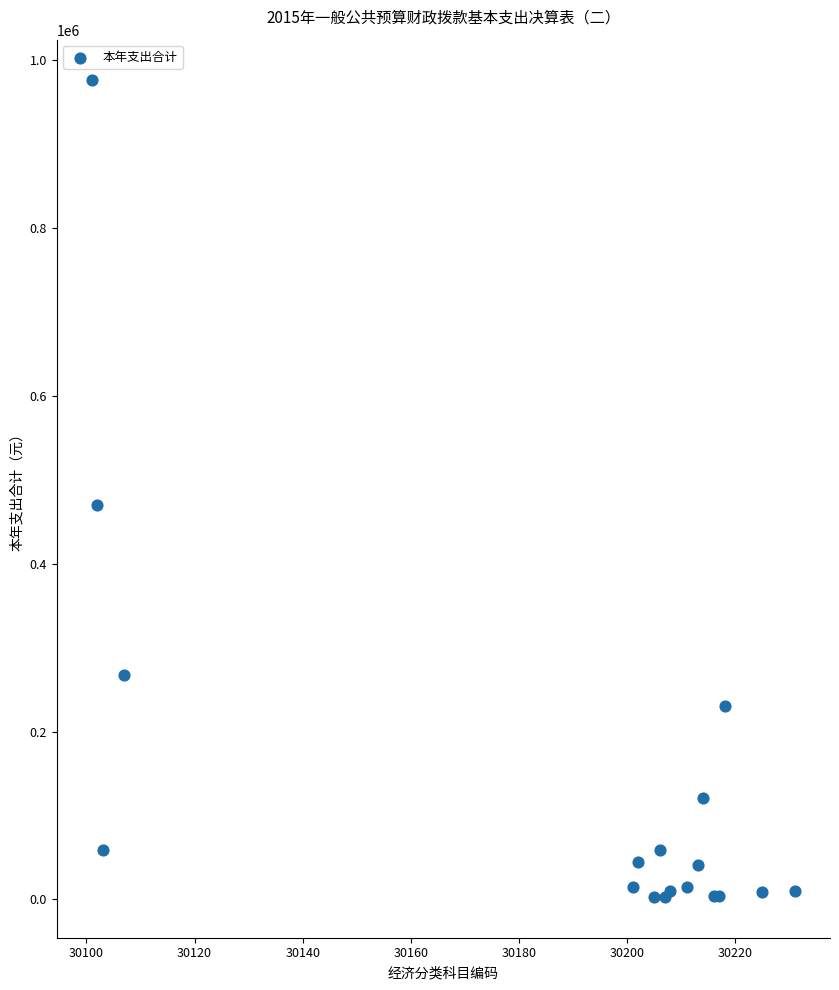

What Y value in the scatter plot is closest to 489404?

469387.0